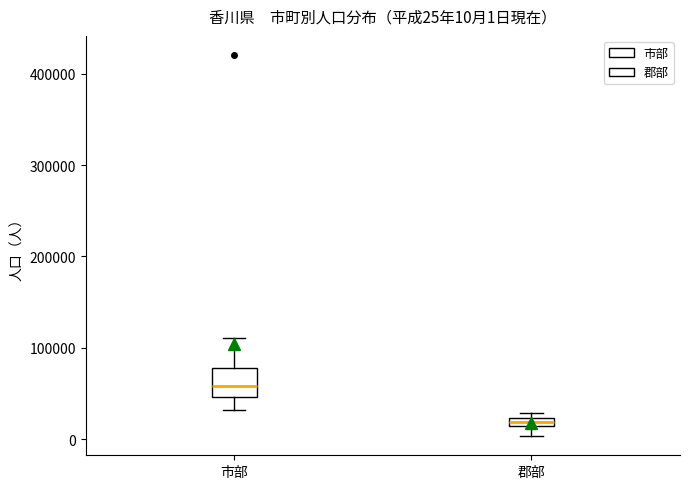

Which box's median line is the highest?

市部